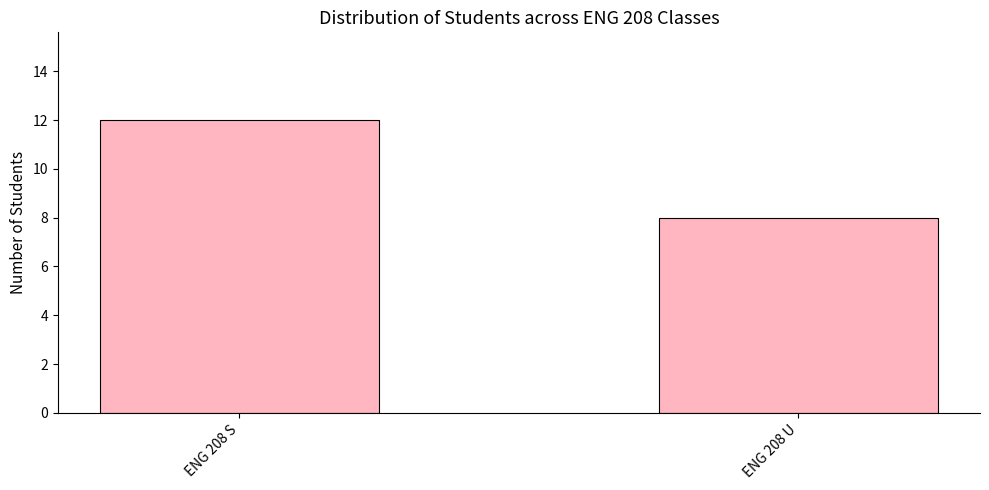

Reading right to left, what are all the values shown in this chart?

ENG 208 U=8	ENG 208 S=12